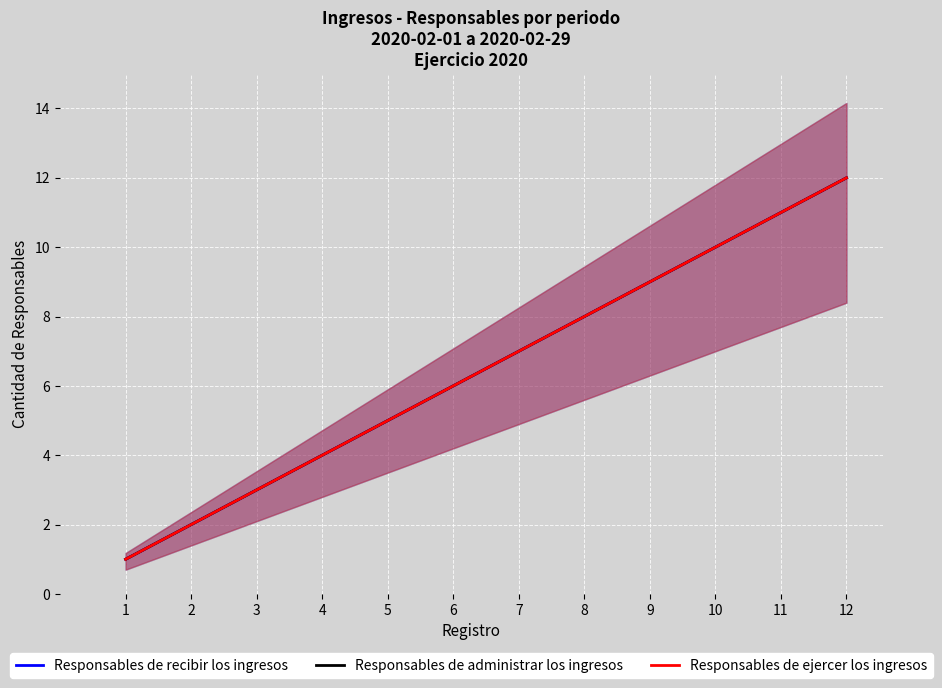

How many data points in Responsables de administrar los ingresos are above 7?

5